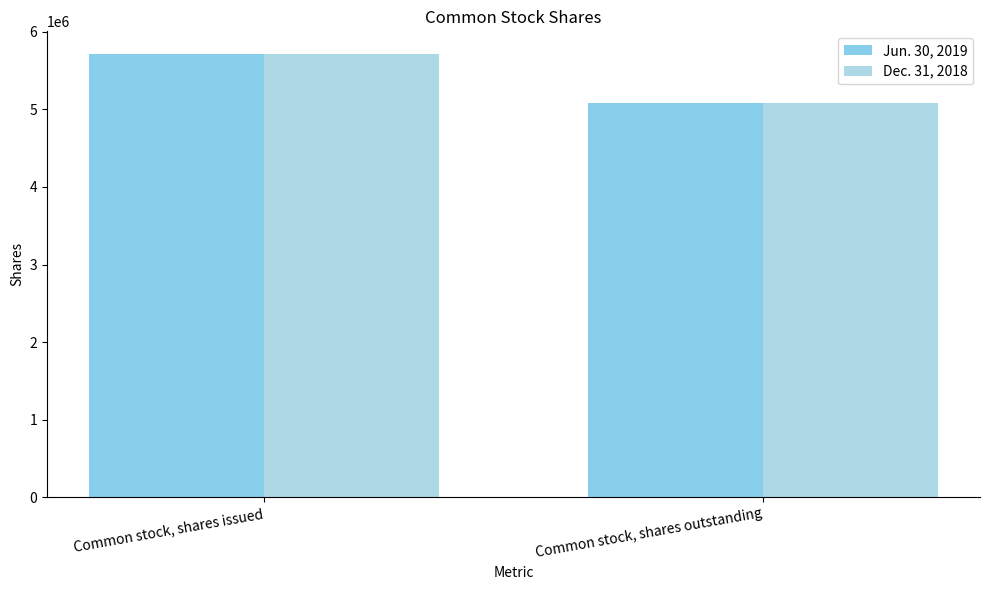

At which category does the chart reach its minimum across all series?

Common stock, shares outstanding